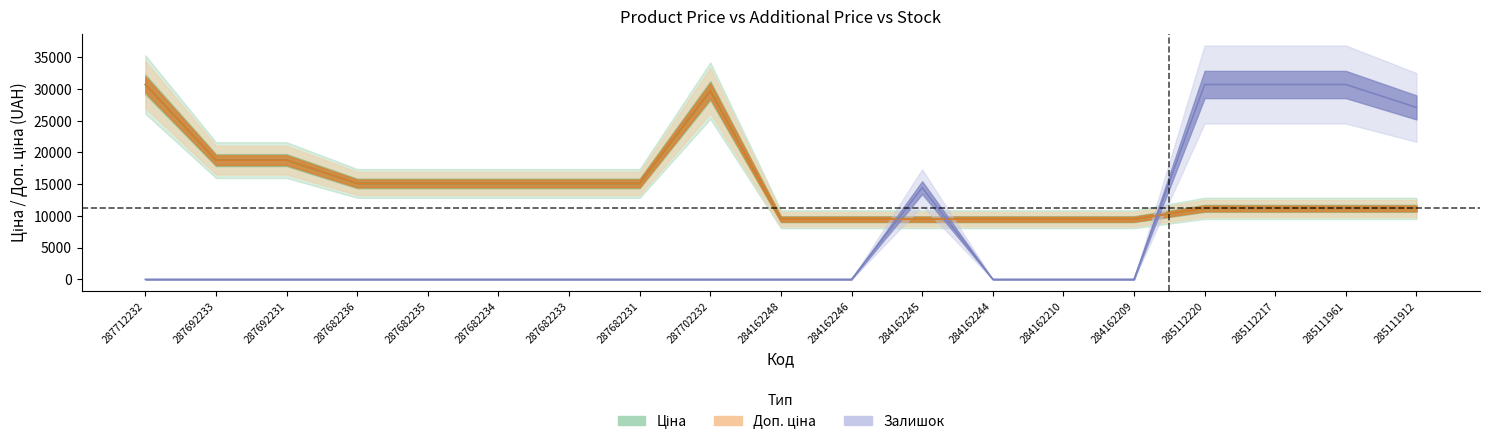

How many lines are shown in the chart?

3